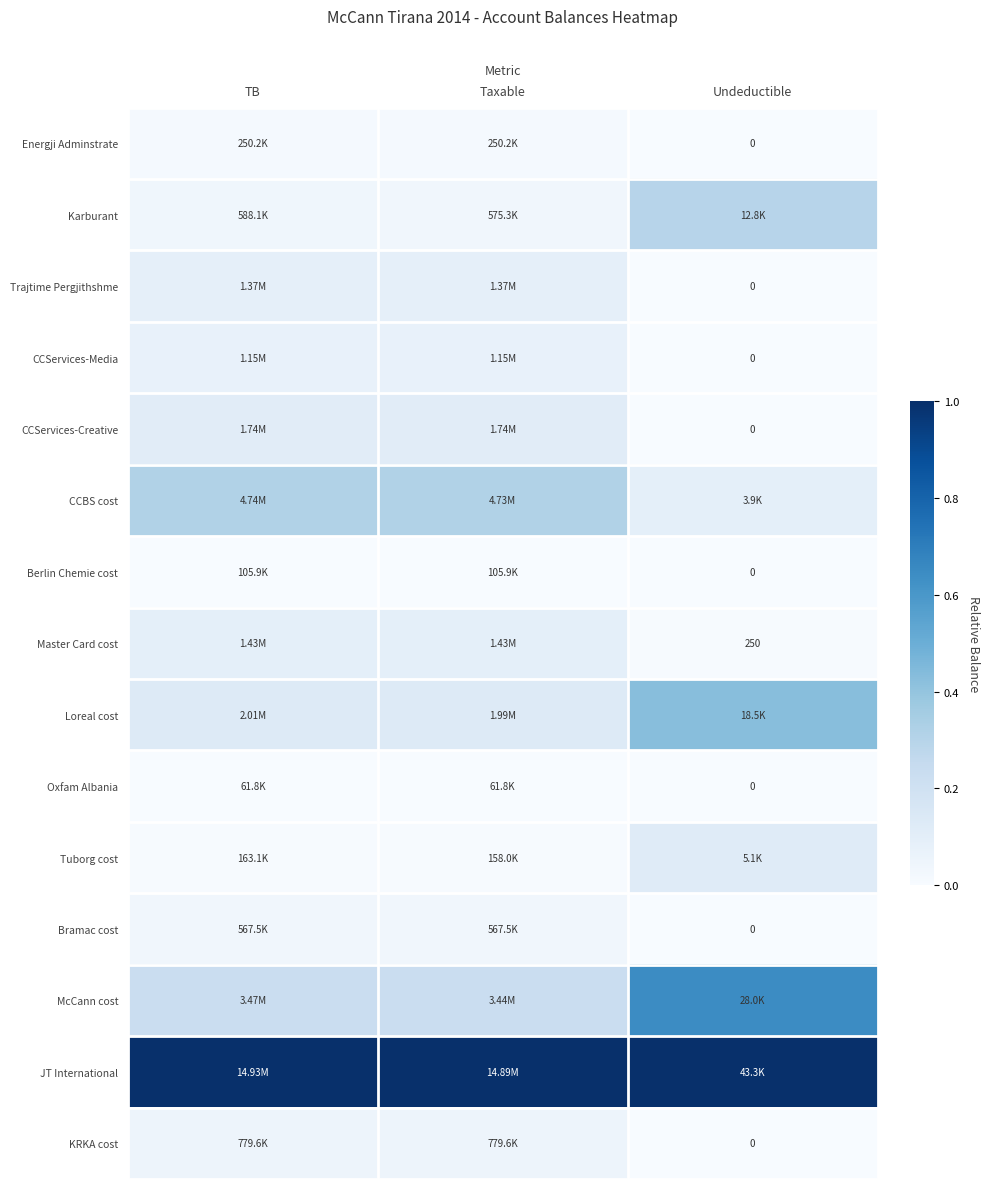

Which series has the largest total across all categories?

JT International